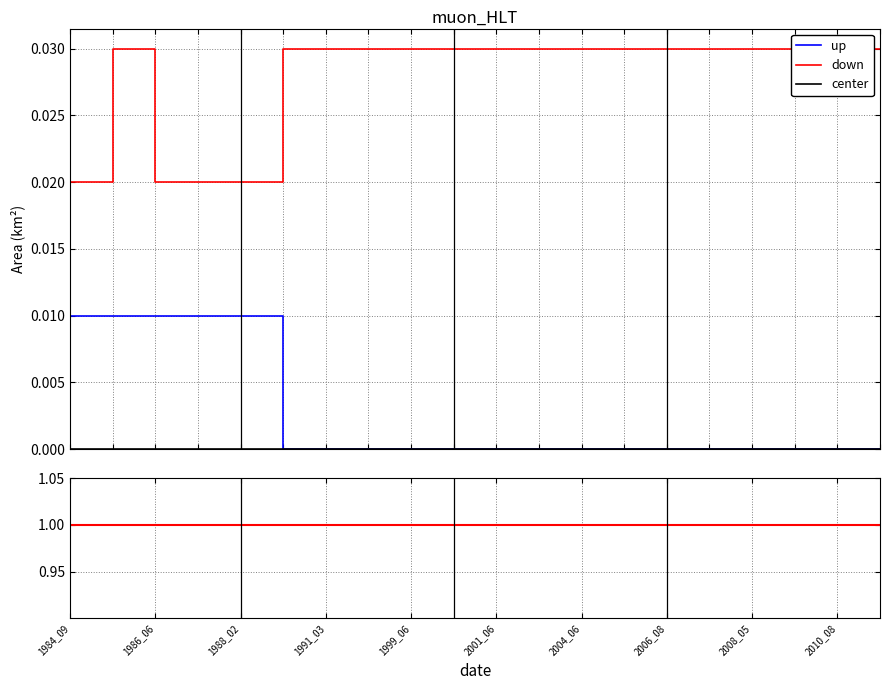

The value of up at 1986_06 is 0.2. True or false?

False